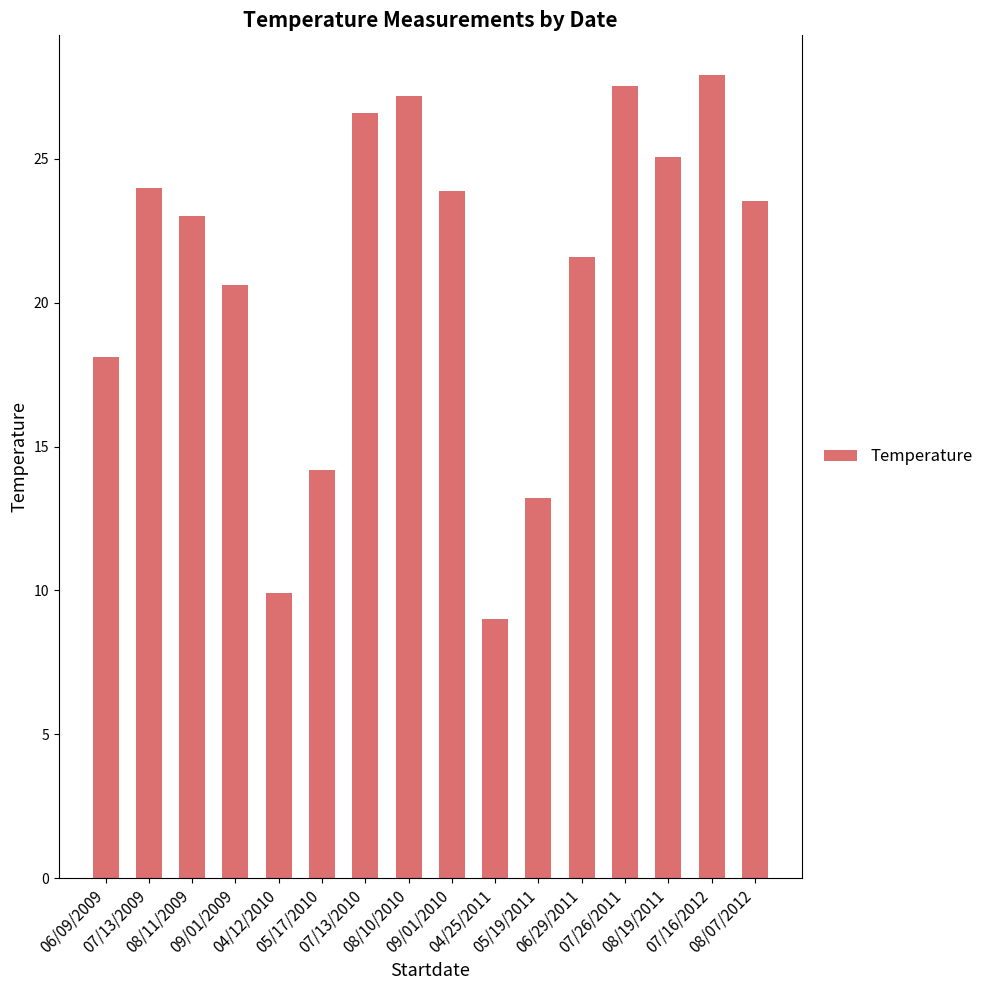

What is the sum of all values?

335.4